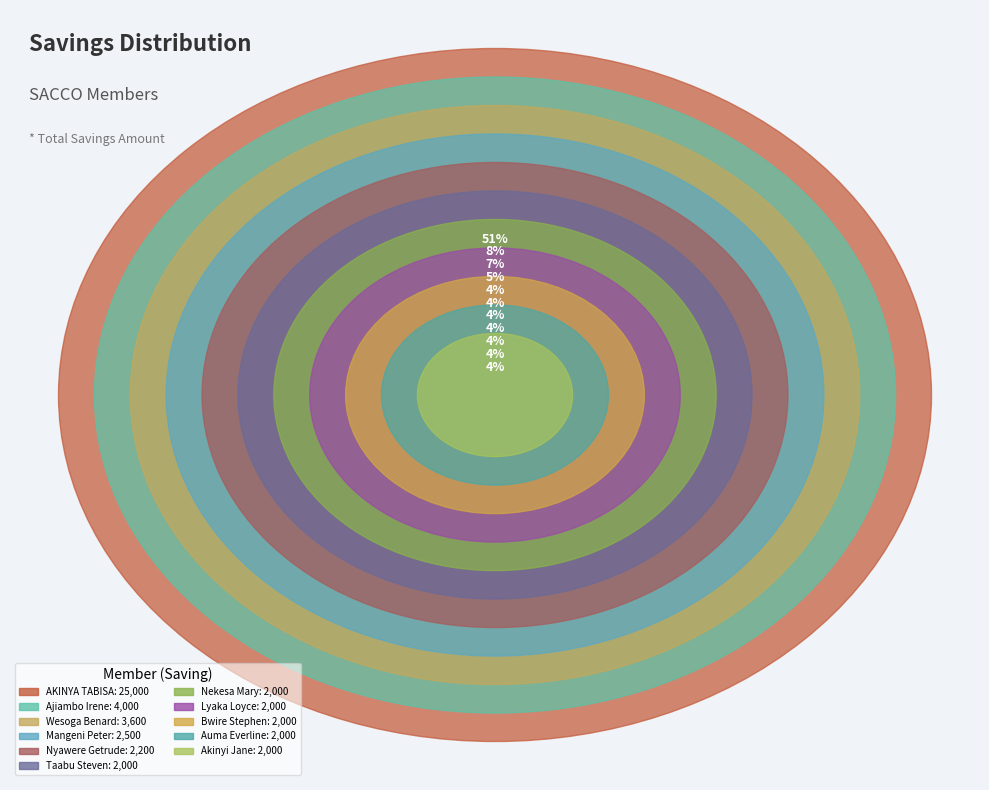

How many slices are in this pie chart?

11